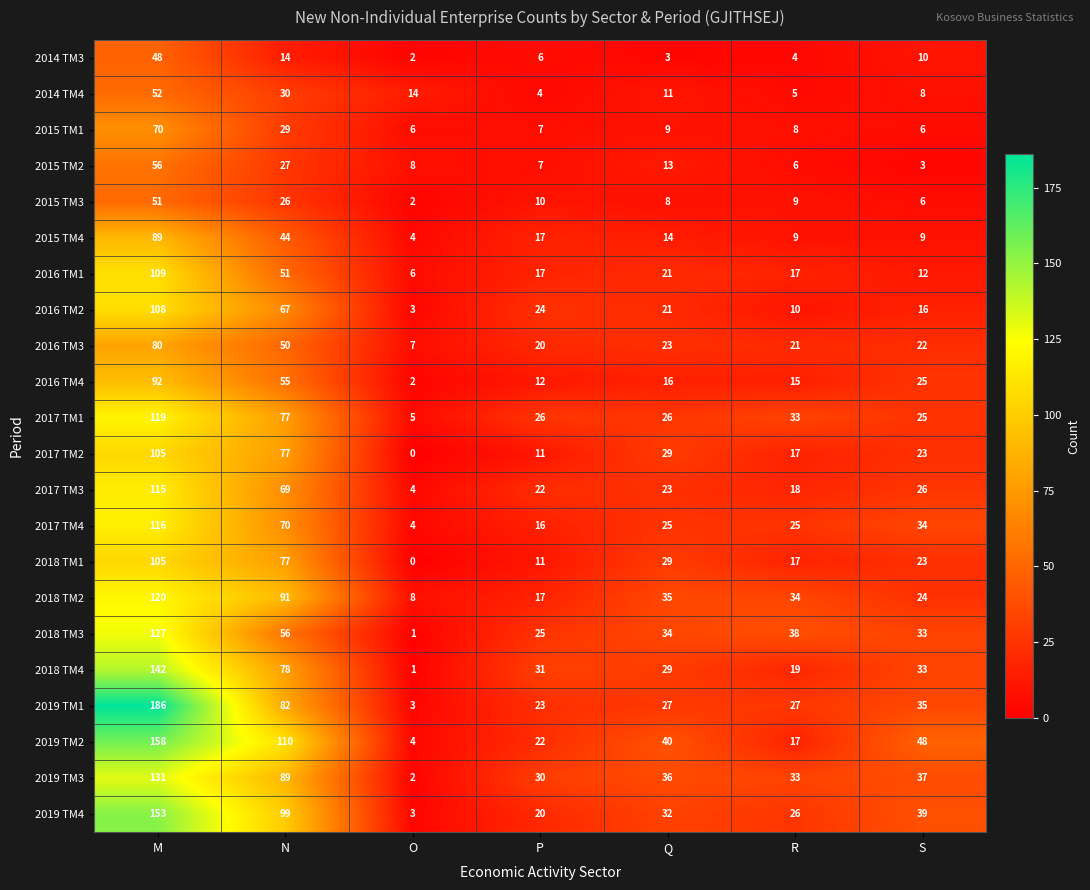

How many series are shown in this chart?

22